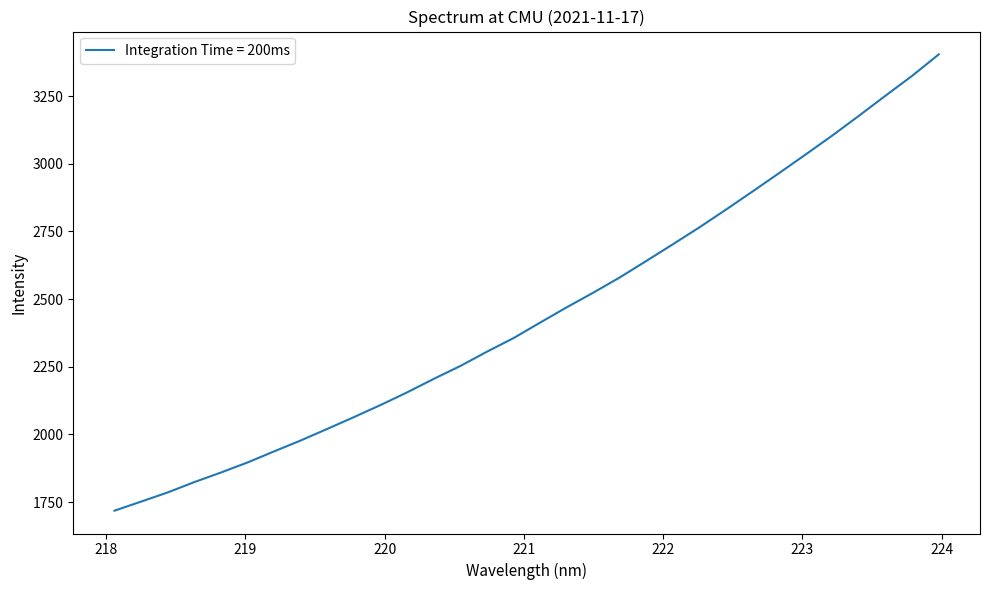

What is the smallest value displayed?

1718.2